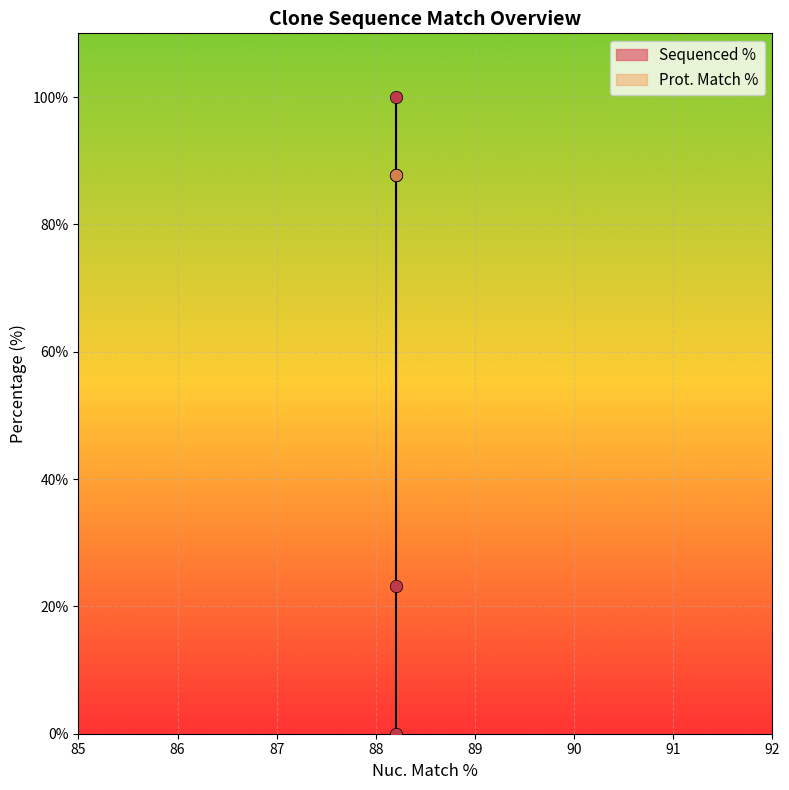

Which series has the largest Y range (max minus min)?

Sequenced %